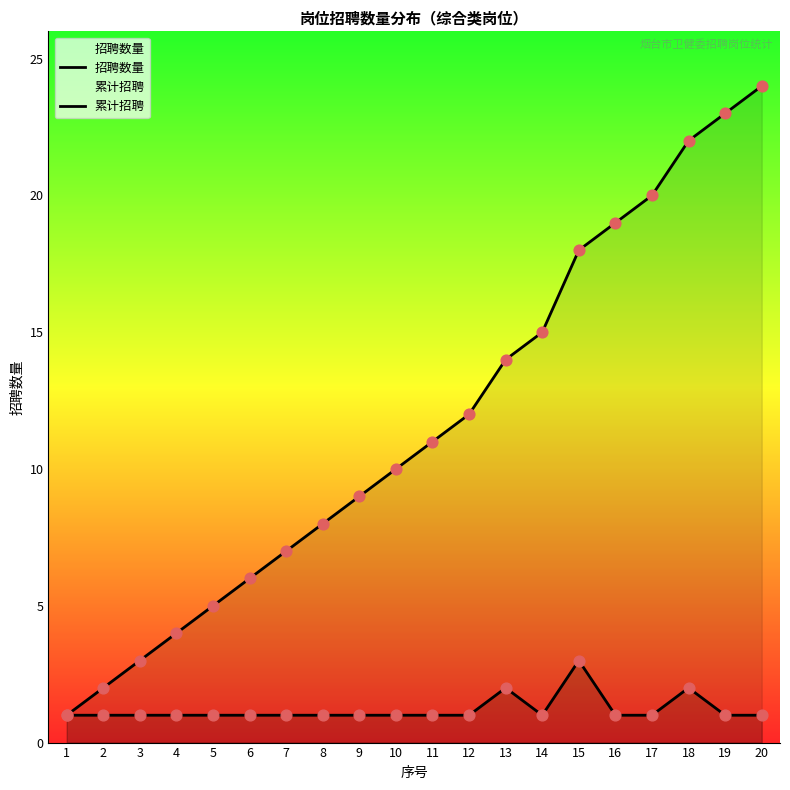

Which series reaches the maximum Y coordinate?

累计招聘